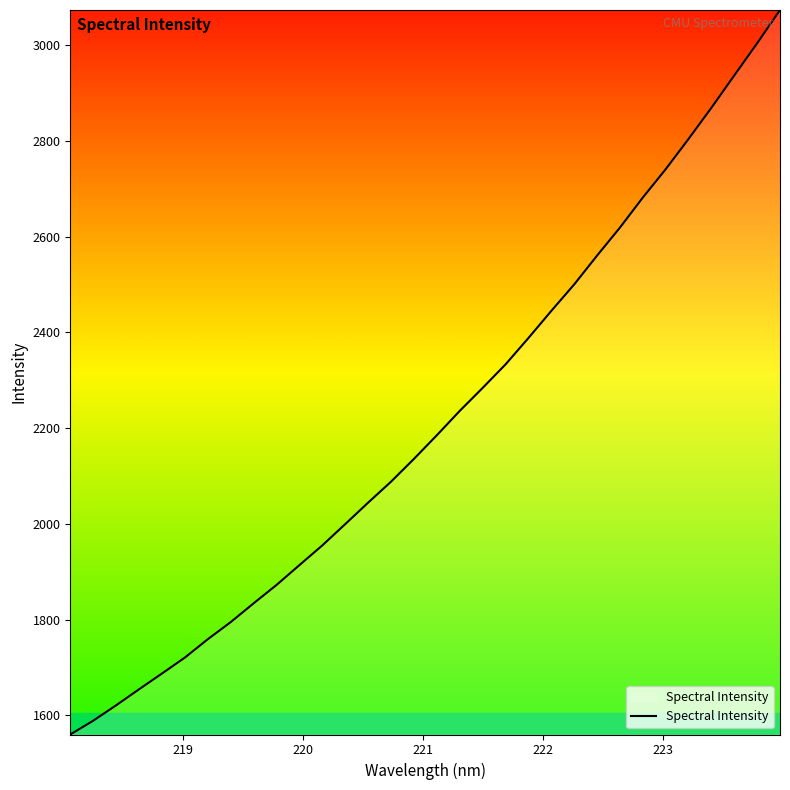

How many lines are shown in the chart?

1